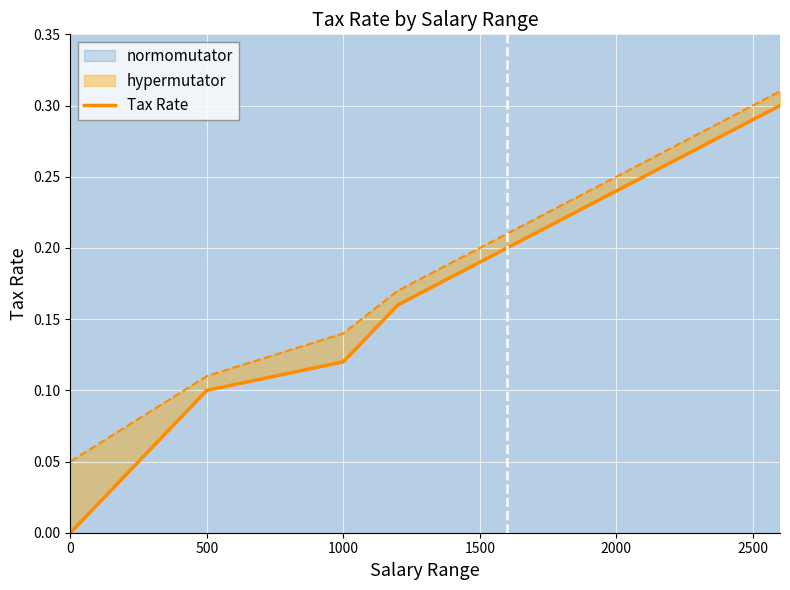

Does the chart display data point markers on the line(s)?

No